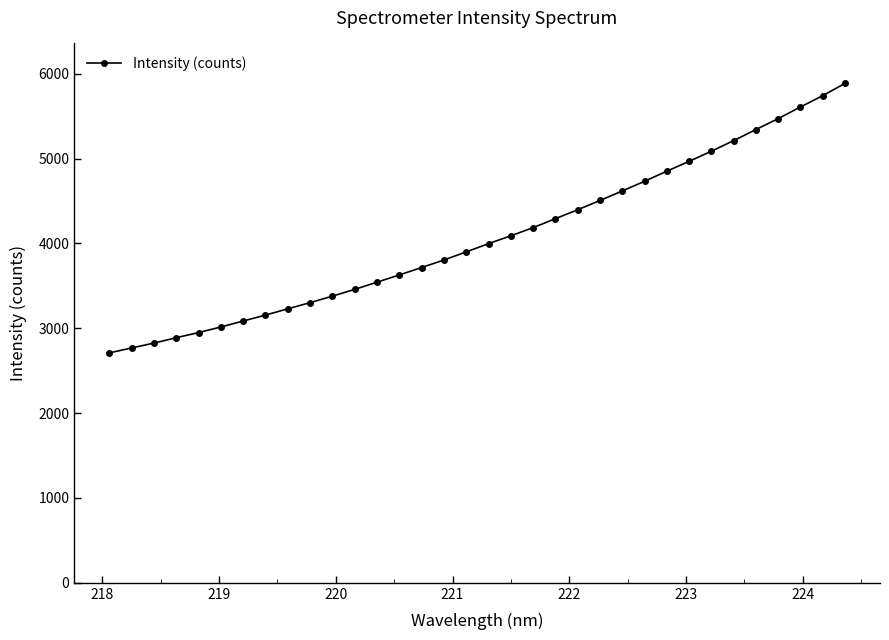

What is the difference between the maximum and minimum values?

3176.5